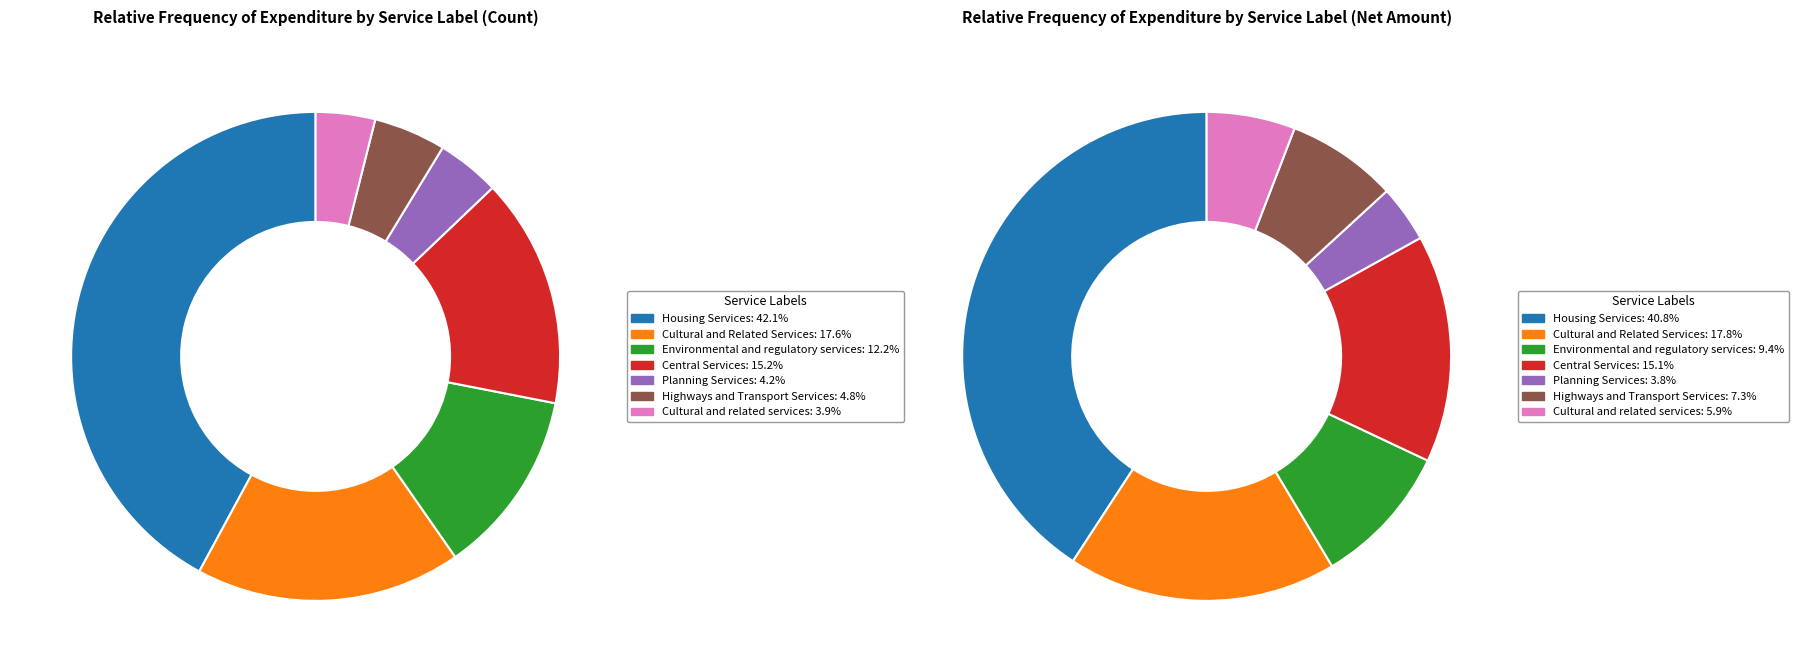

The Planning Services slice represents 9% of the pie. True or false?

False